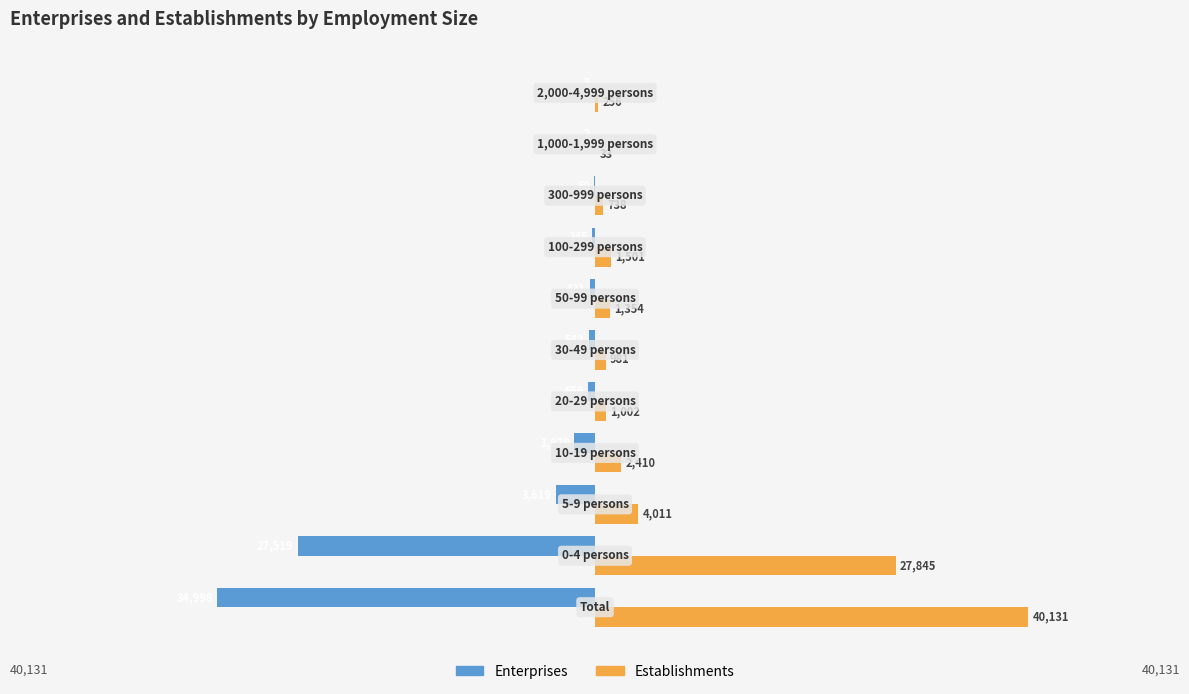

What is the greatest value displayed?

40131